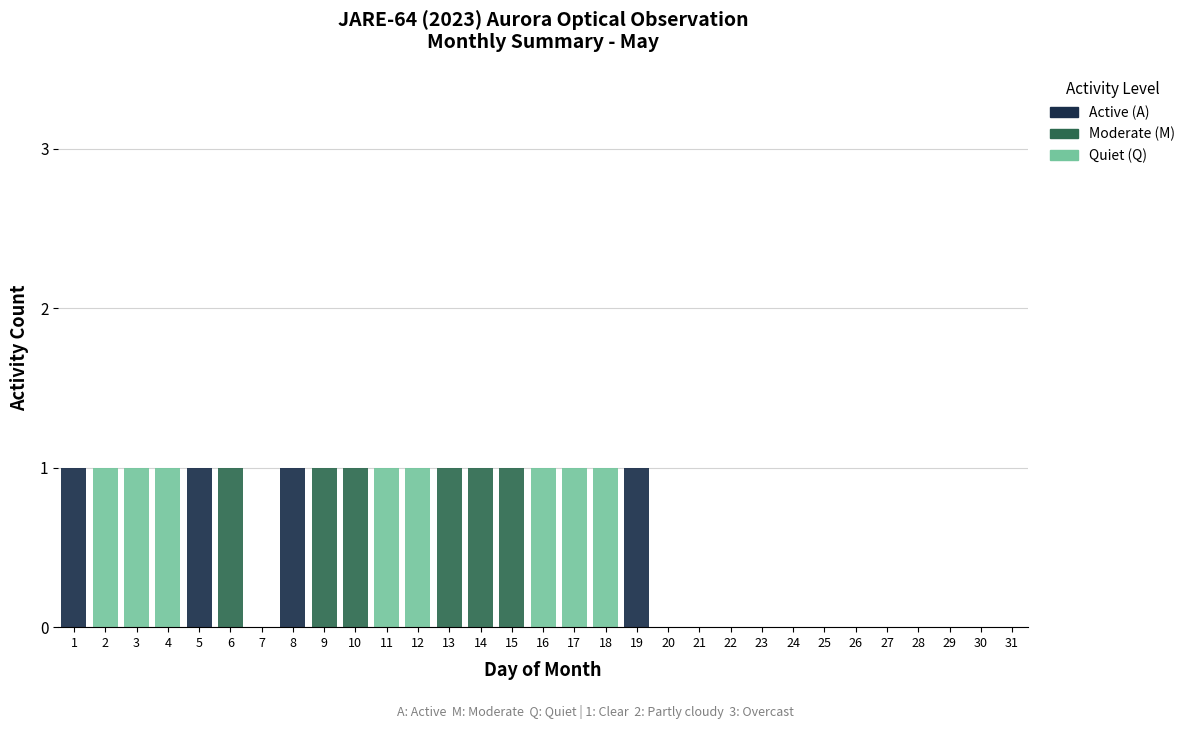

Rank the series by their average value, from lowest to highest.

Active (A), Moderate (M), Quiet (Q)